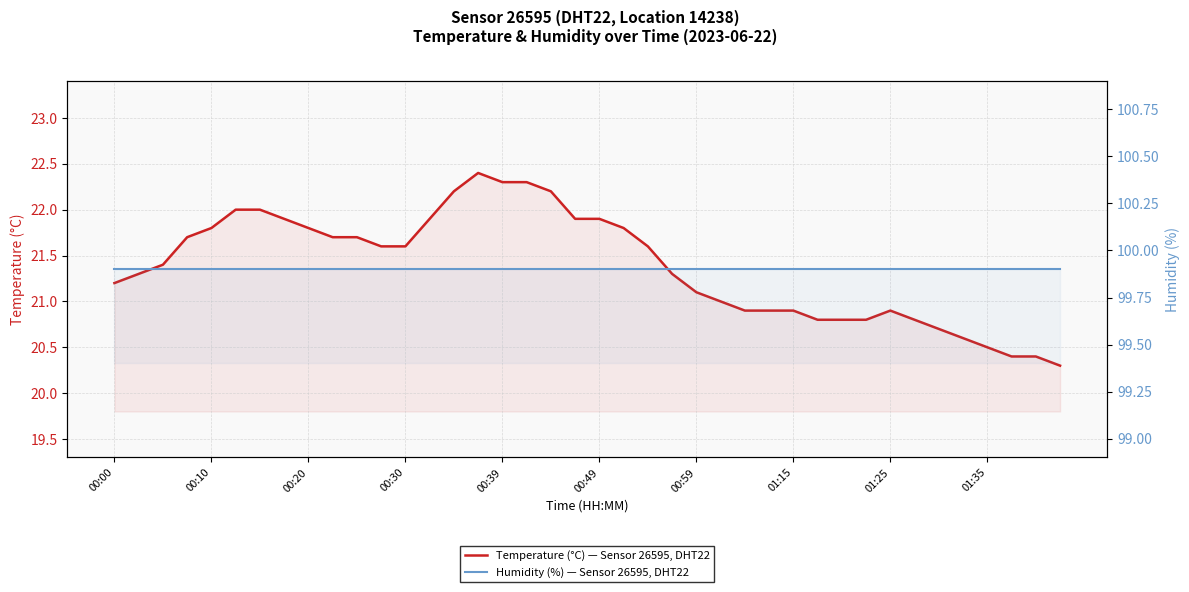

What is the greatest value displayed?

99.9